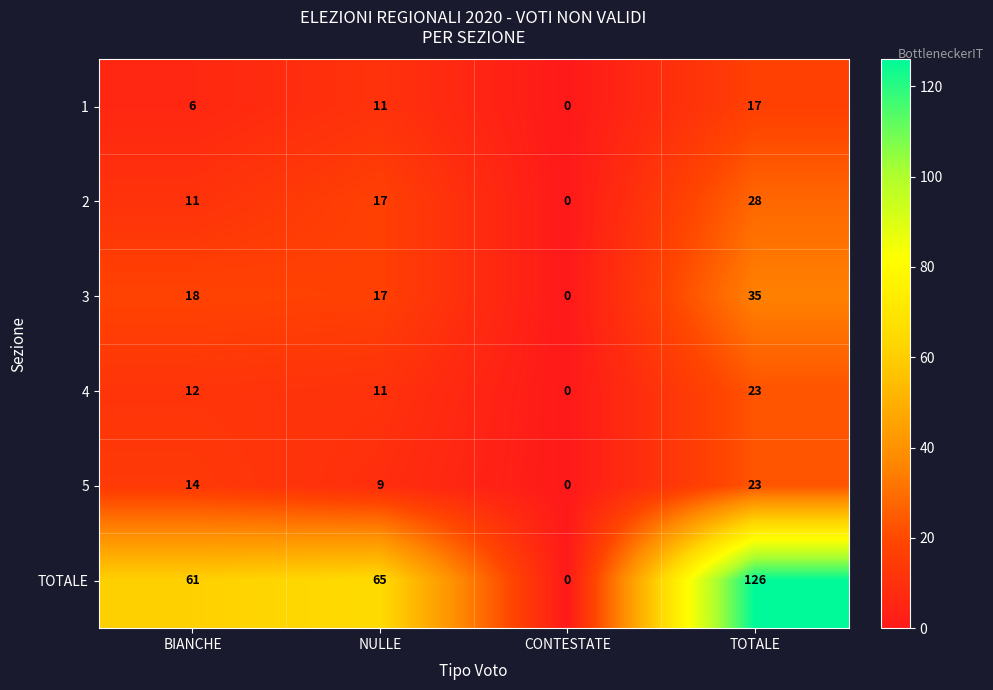

At which category is the sum across all series the highest?

TOTALE